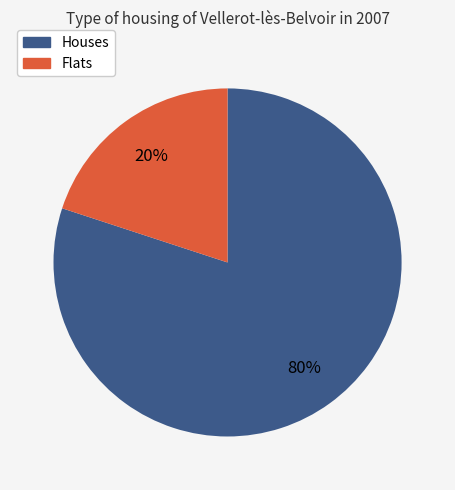

Is there a majority slice in this chart?

Yes